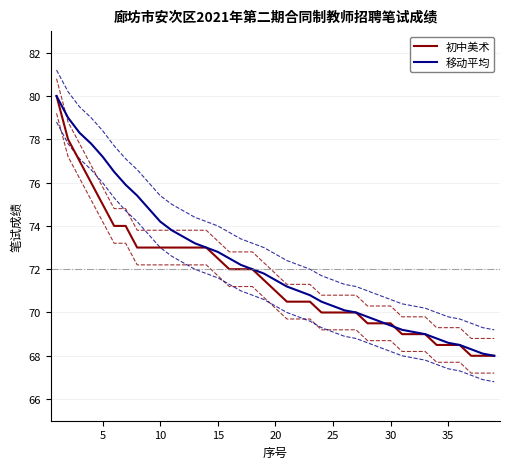

What are all the series names shown in the legend?

初中美术, 移动平均